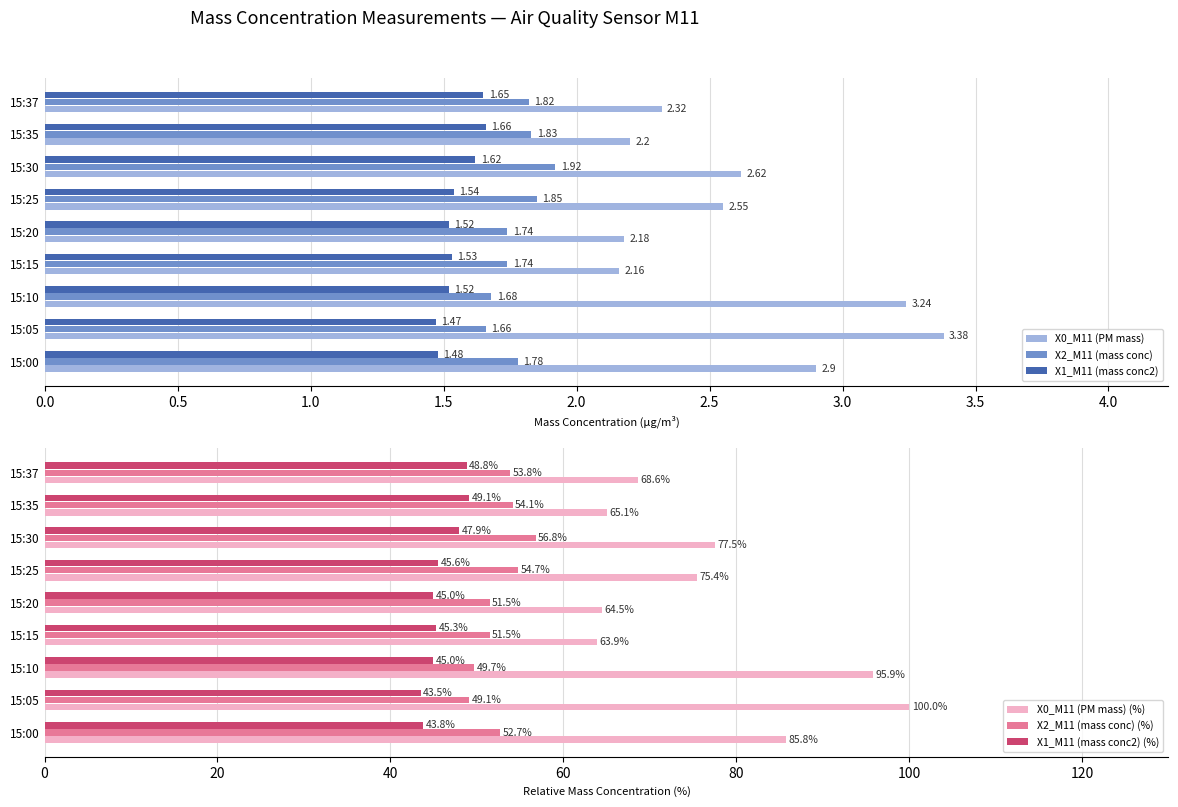

Reading left to right, list all the values displayed in this chart.

X0_M11 (PM mass): 2.9	3.4	3.2	2.2	2.2	2.5	2.6	2.2	2.3
X2_M11 (mass conc): 1.8	1.7	1.7	1.7	1.7	1.9	1.9	1.8	1.8
X1_M11 (mass conc2): 1.5	1.5	1.5	1.5	1.5	1.5	1.6	1.7	1.6
X0_M11 (PM mass) (%): 85.8	100.0	95.9	63.9	64.5	75.4	77.5	65.1	68.6
X2_M11 (mass conc) (%): 52.7	49.1	49.7	51.5	51.5	54.7	56.8	54.1	53.8
X1_M11 (mass conc2) (%): 43.8	43.5	45.0	45.3	45.0	45.6	47.9	49.1	48.8